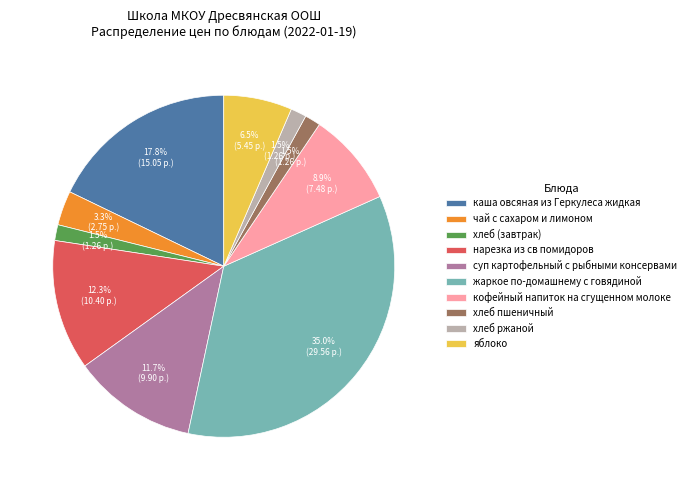

Count the number of slices in the pie.

10